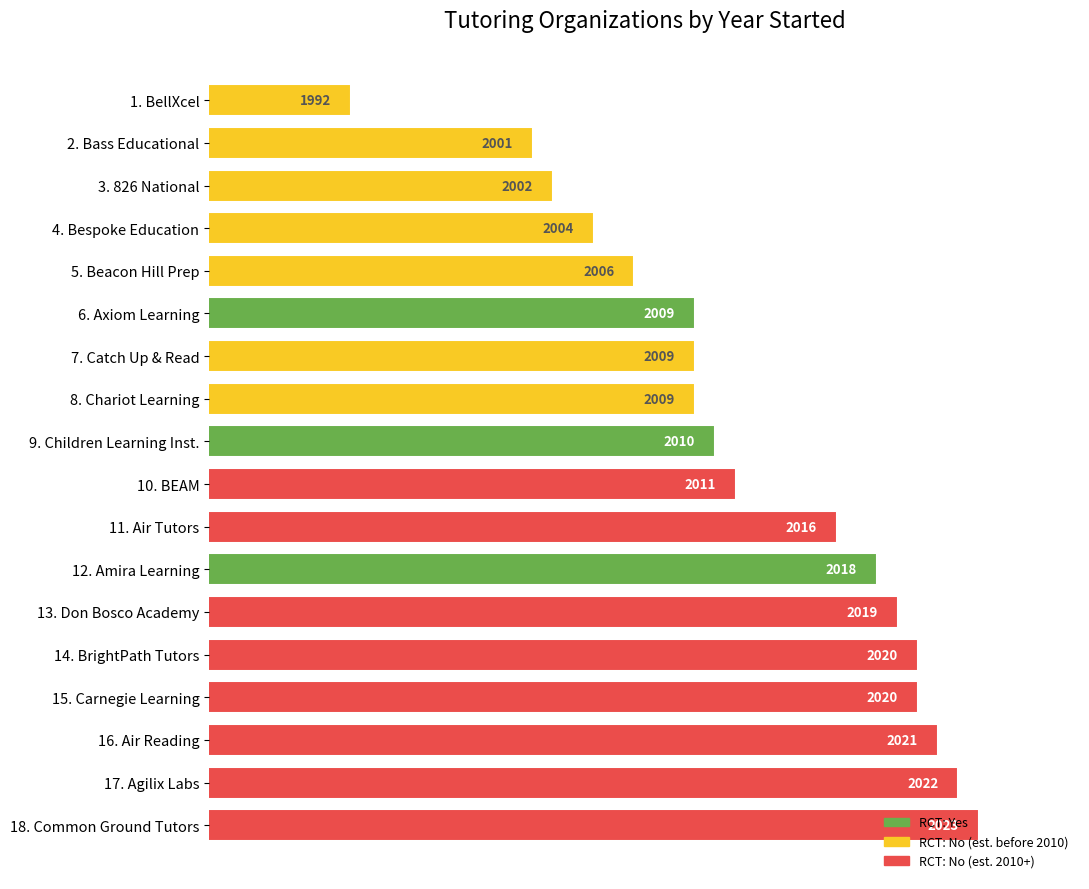

Approximately how many times larger is the value at 4. Bespoke Education compared to 12. Amira Learning?

1.0